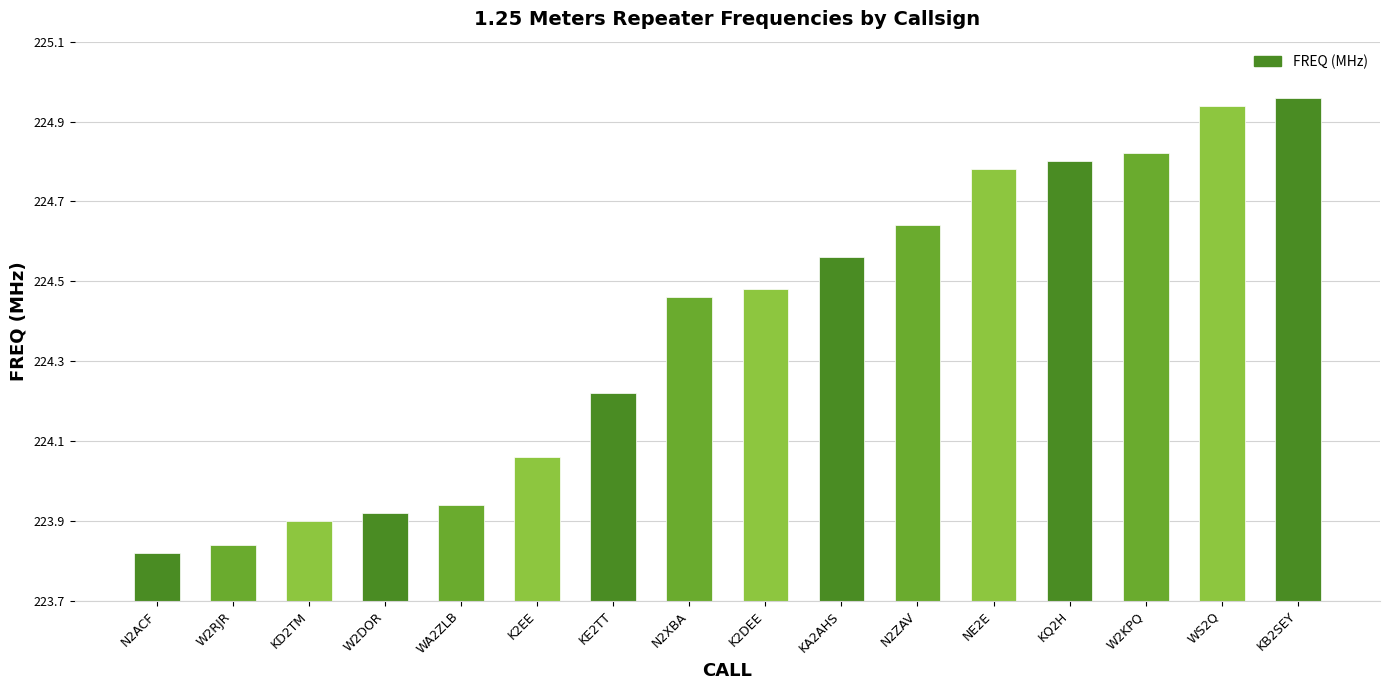

What is the change in value from N2XBA to WS2Q?

+0.5